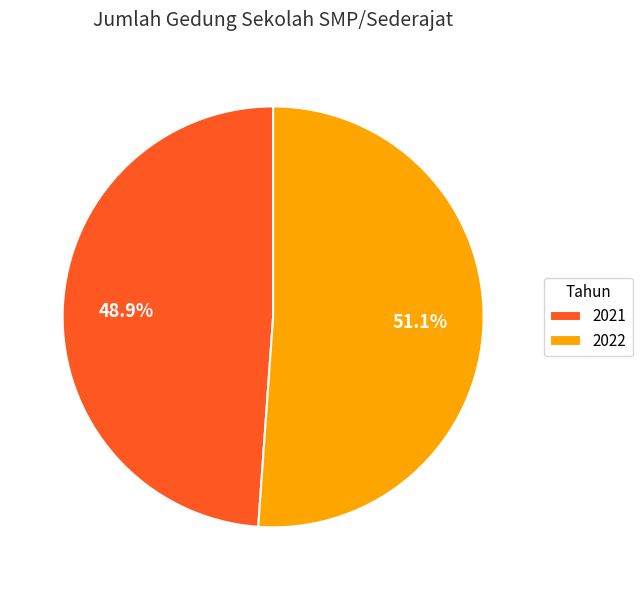

Which slice is the smallest?

2021